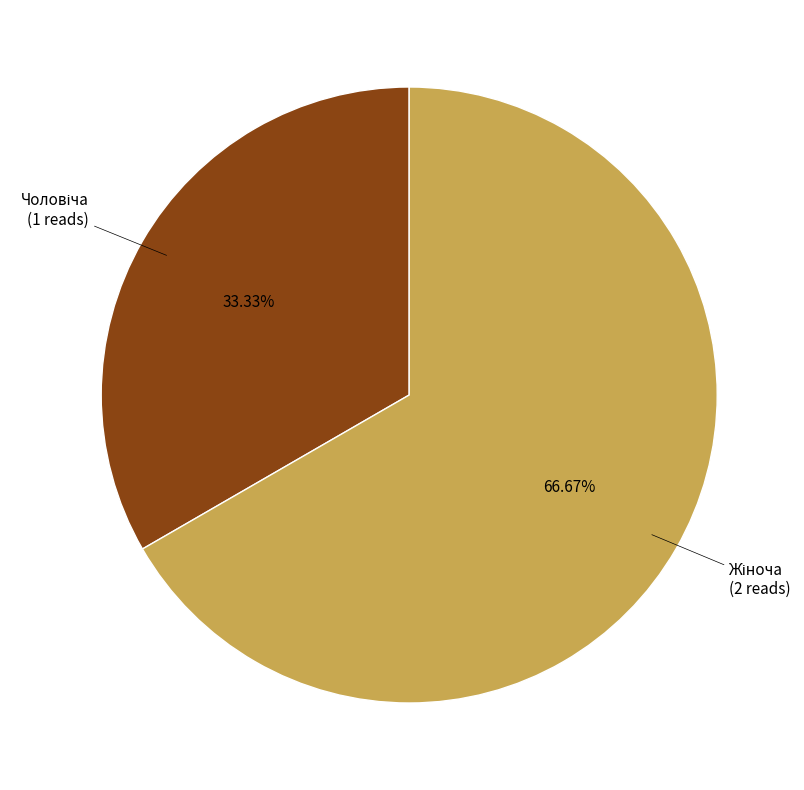

Does any single category account for the majority?

Yes